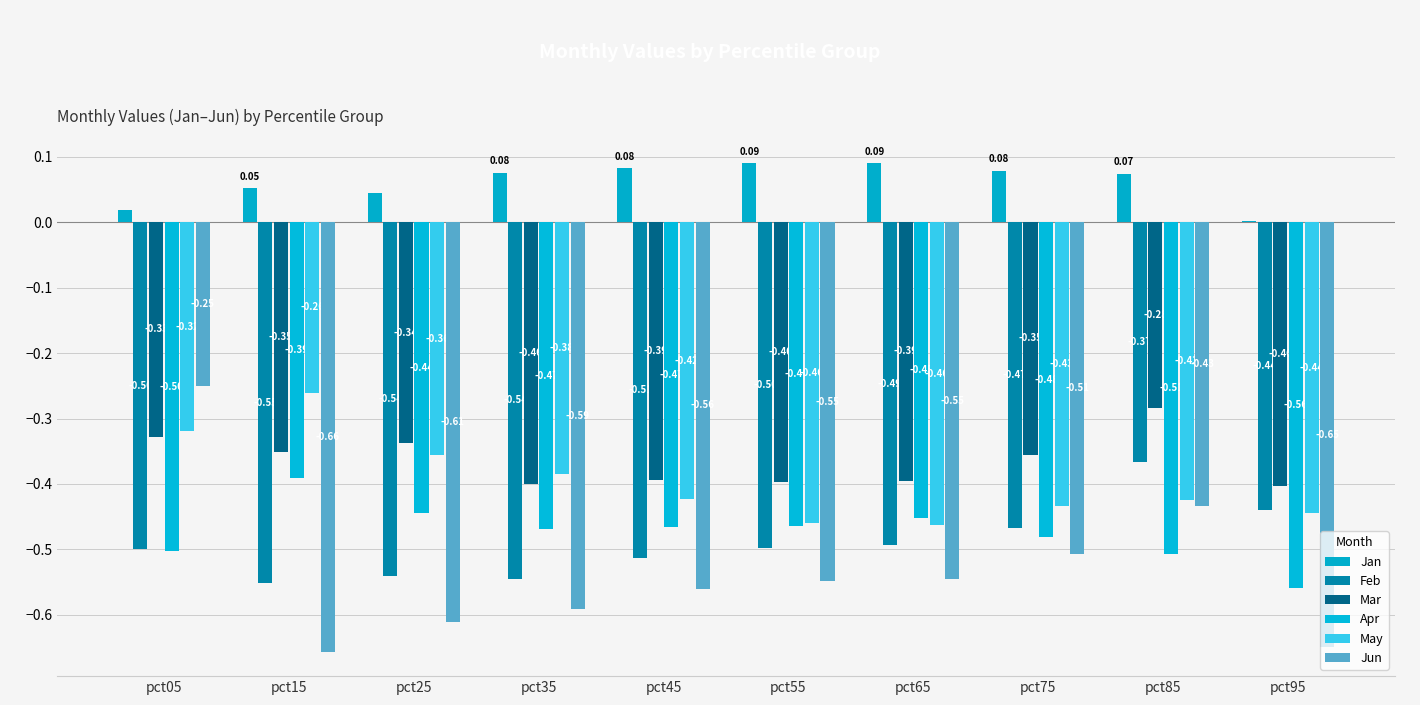

What is the difference between the highest and lowest values at pct95?

0.7